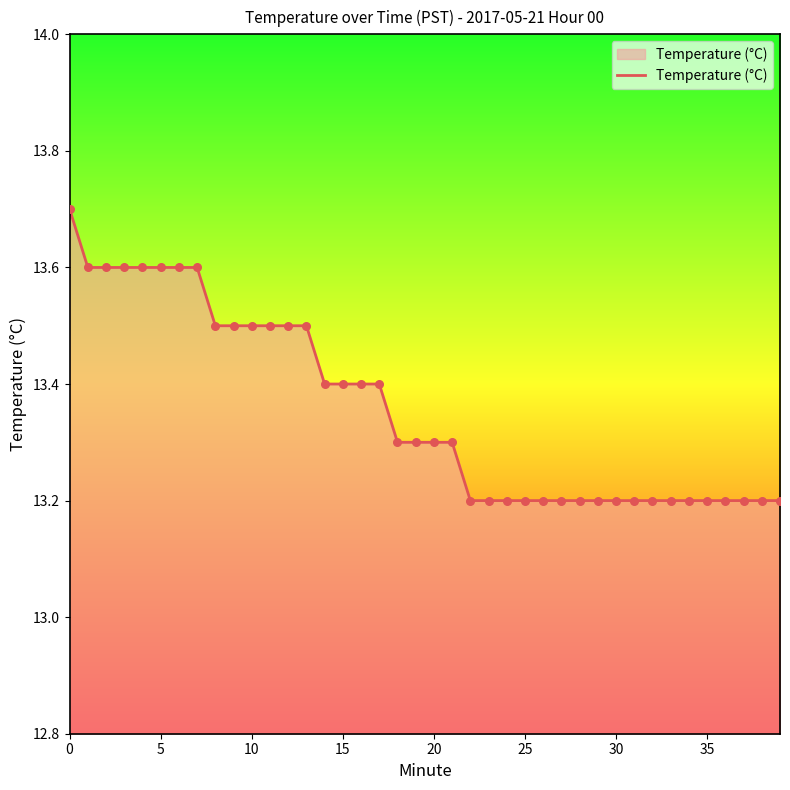

What is the minimum value shown in the chart?

13.2